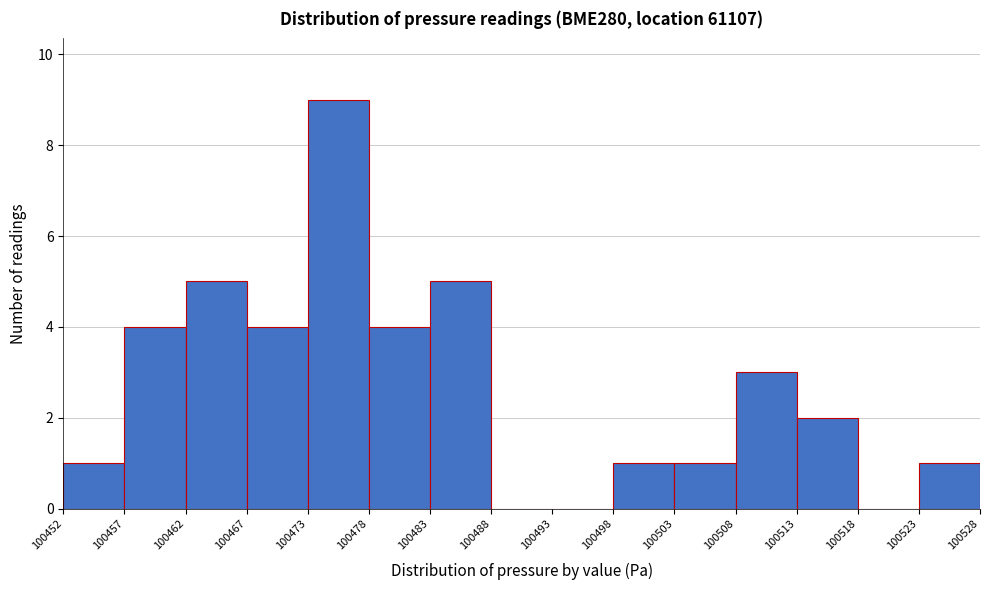

Which range on the x-axis has the tallest bar?

100473 to 100478